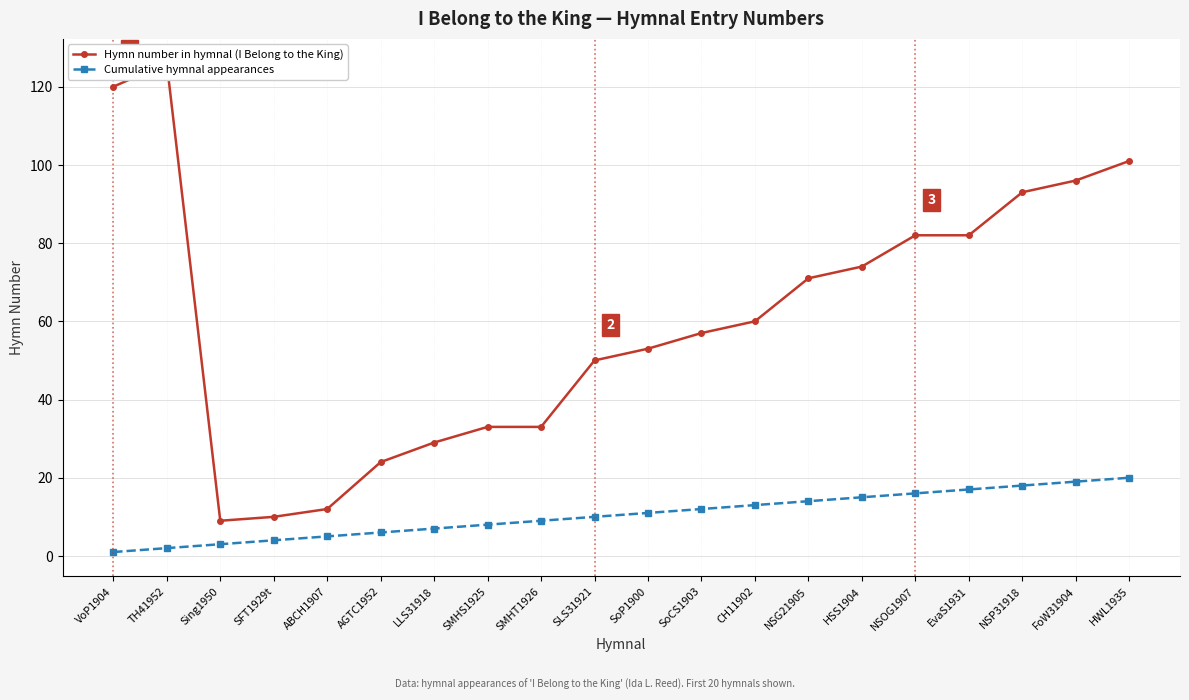

What is the total value across all series at HWL1935?

121